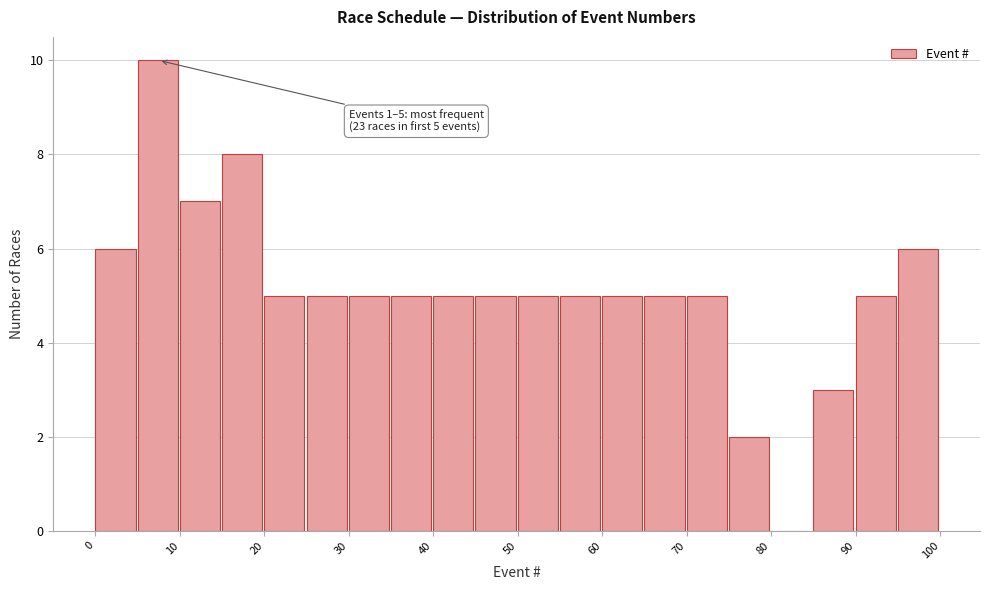

Over which range of the x-axis is the bar tallest?

5 to 10